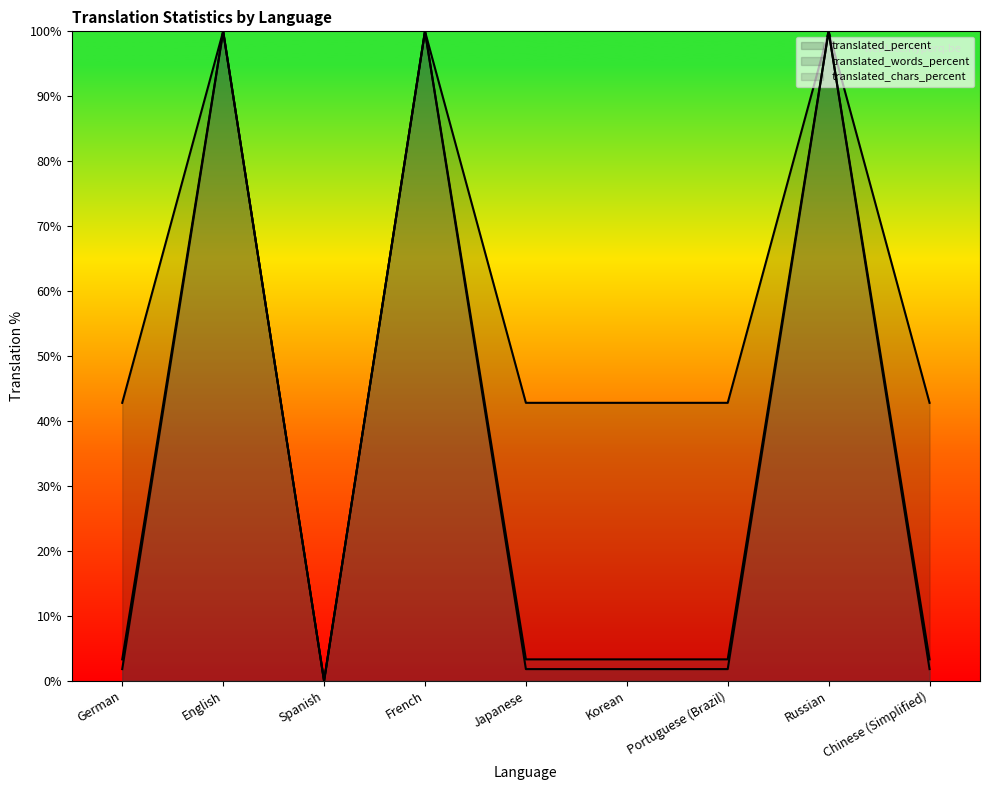

True or false: translated_words_percent and translated intersect in this chart.

False